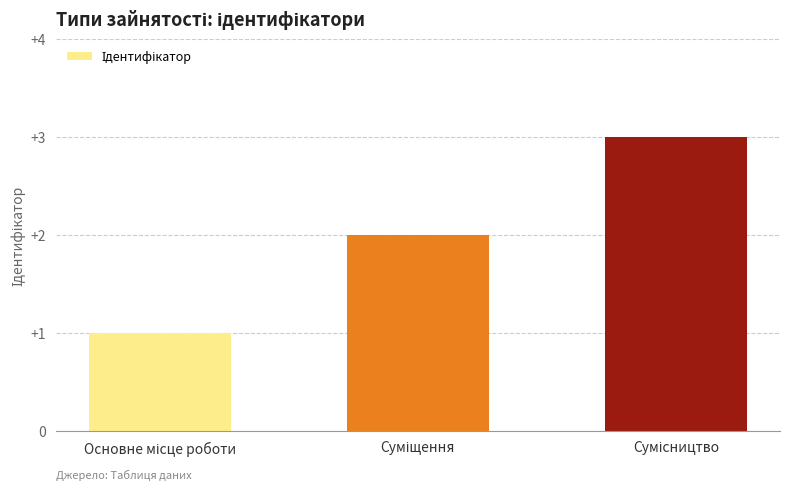

What is the greatest value displayed?

3